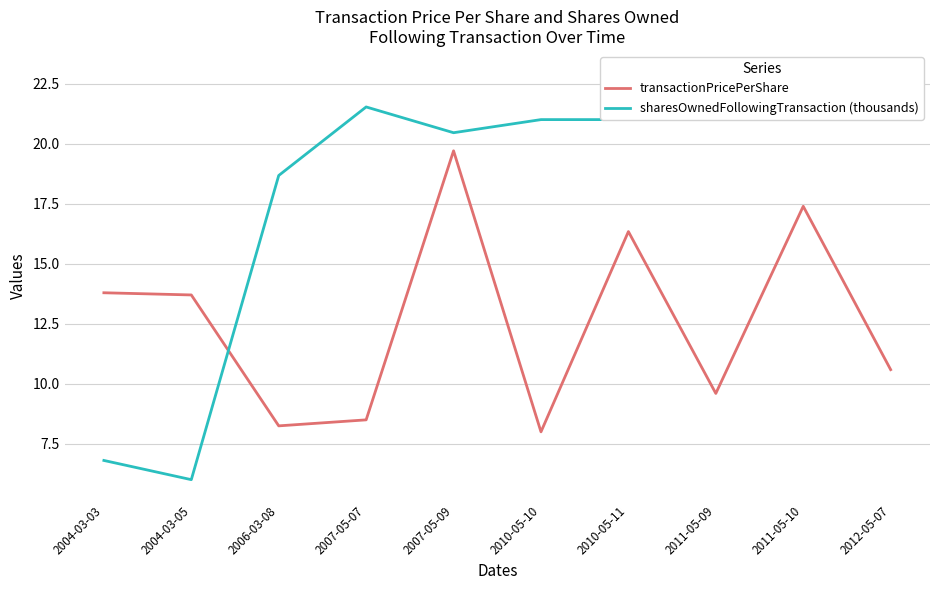

Is it true that transactionPricePerShare equals 3.8 at 2007-05-07?

False